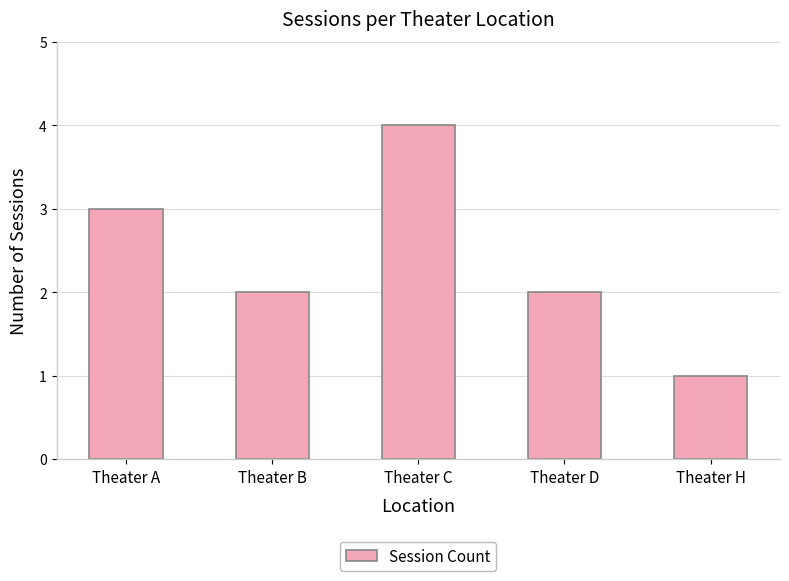

What value does the data have at Theater C?

4